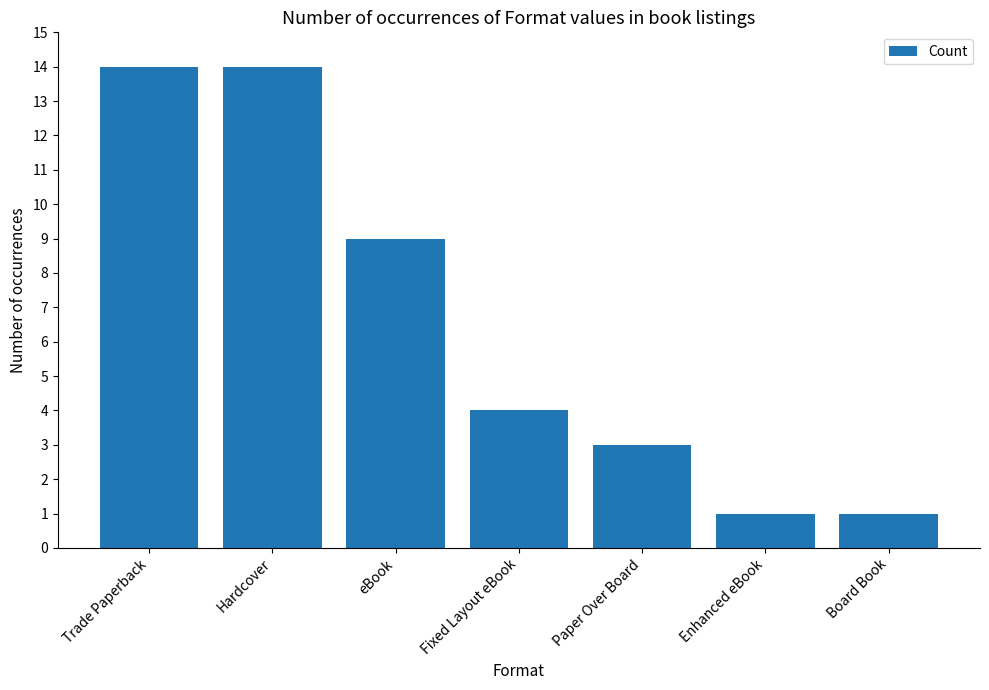

What is the value of the 5th bar from the left?

3